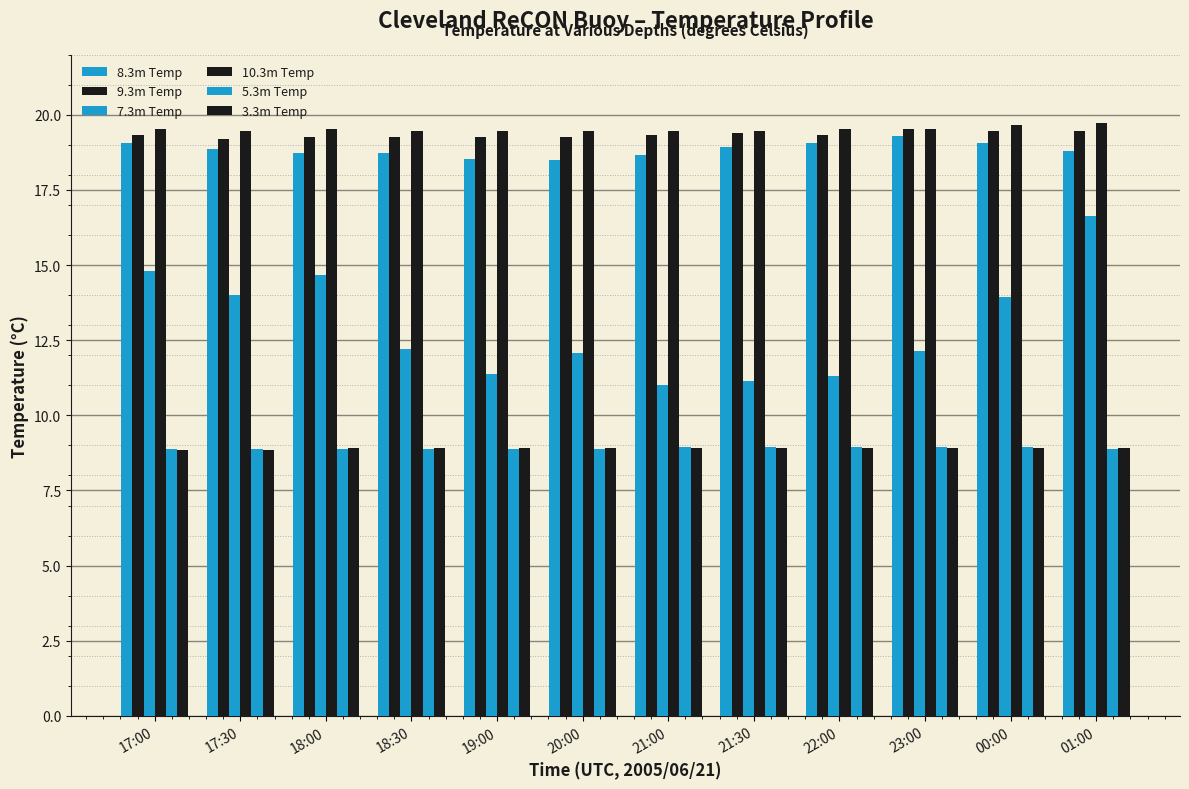

What is the average value of the 10.3m Temp series?

19.5